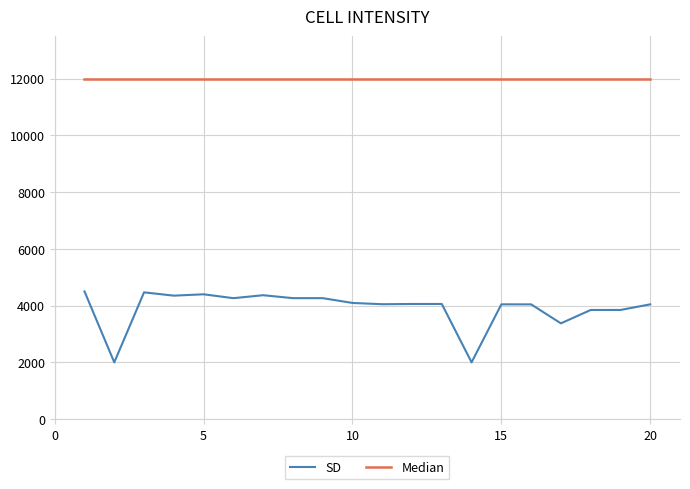

What is the minimum value shown in the chart?

2000.0